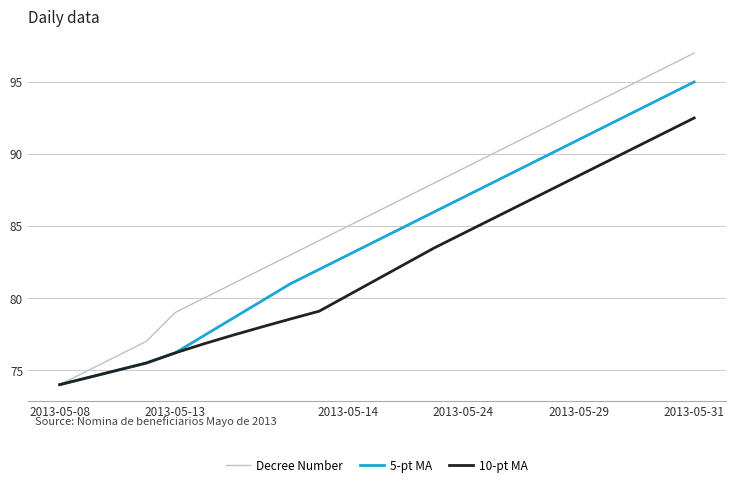

What is the maximum value for 5-pt MA?

95.0